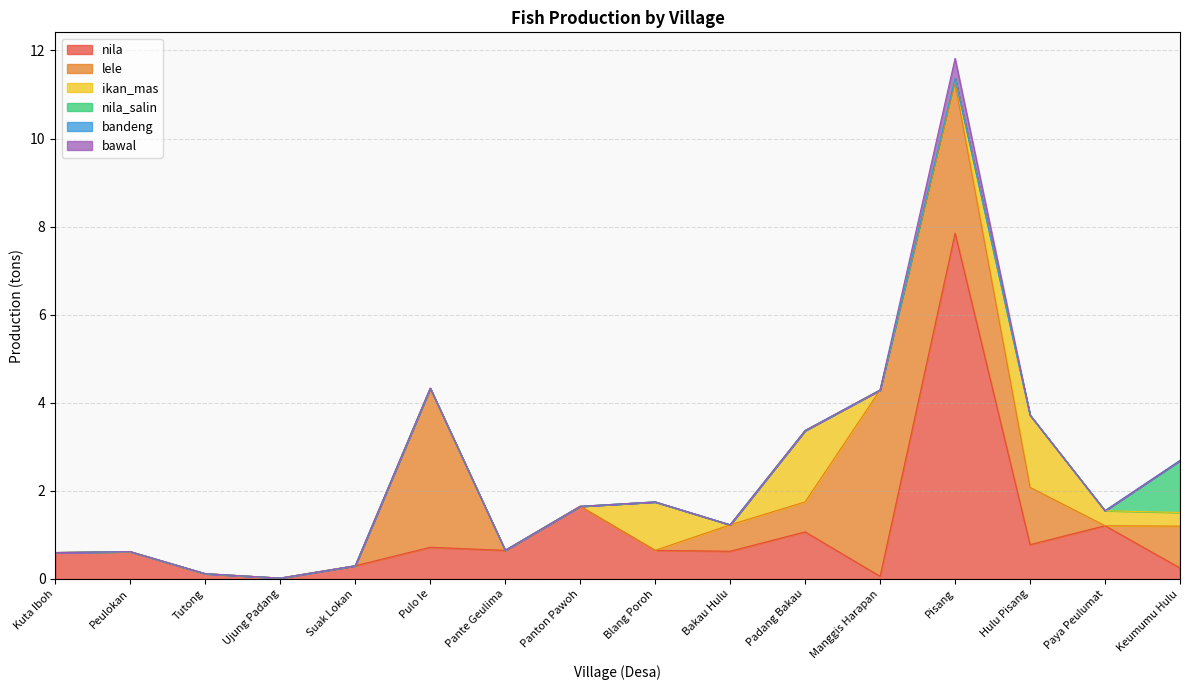

Is it true that nila_salin equals 0.5 at Pante Geulima?

False